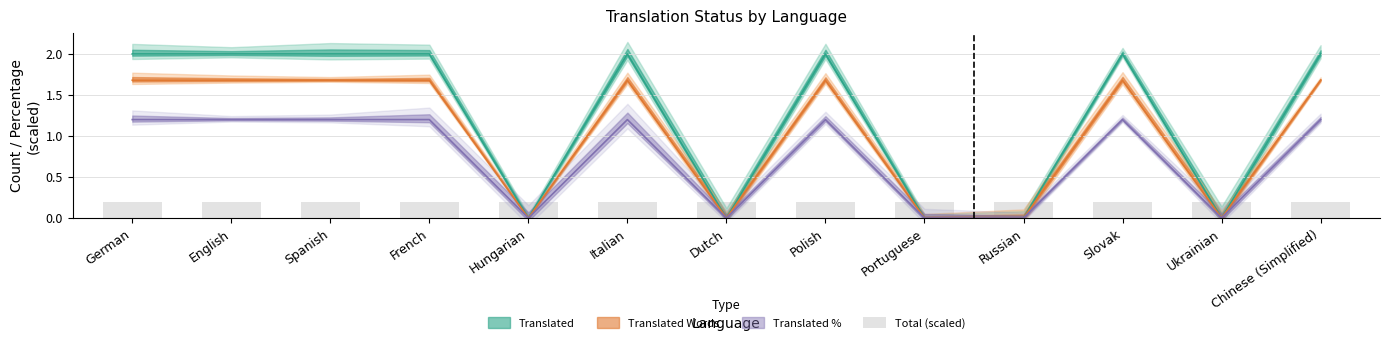

Is the value of translated at Ukrainian greater than the value of translated_percent at Russian?

No